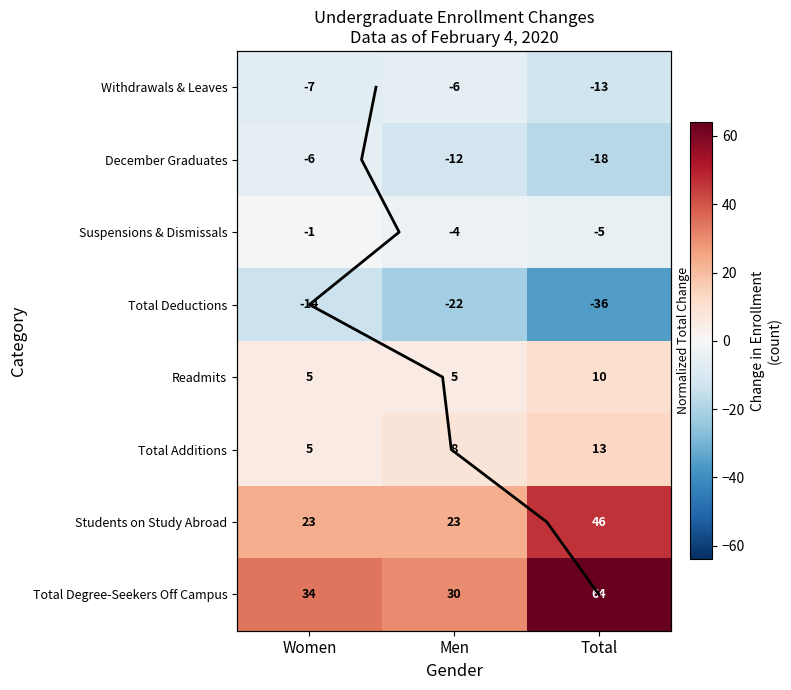

What is the greatest value displayed?

64